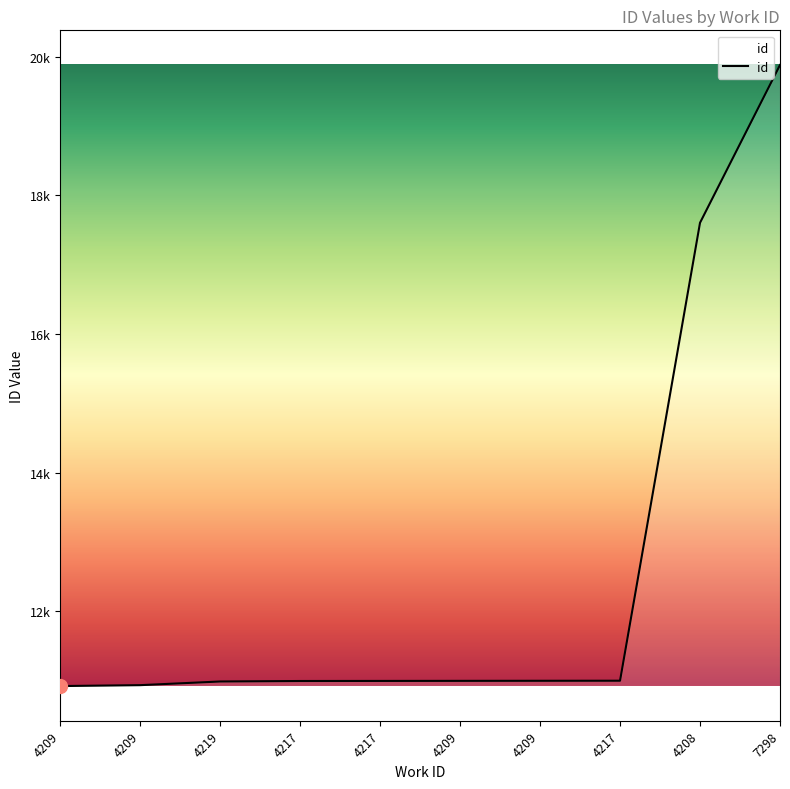

Does the chart display data point markers on the line(s)?

No